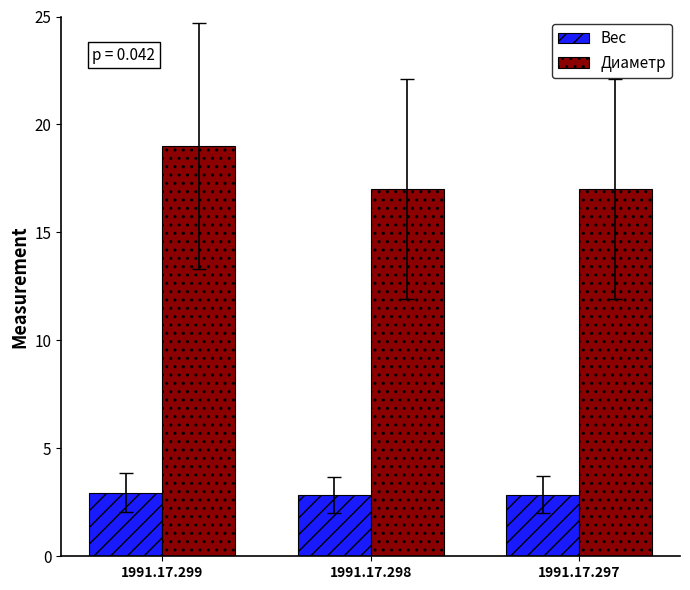

What is the average value of the Диаметр series?

17.7